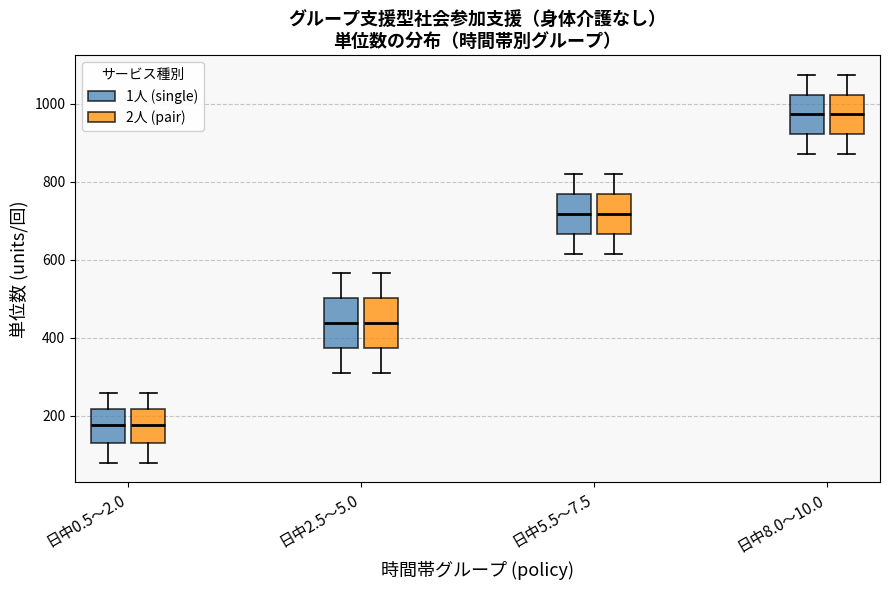

Reading left to right, read every box against the y-axis: the position of its median line, the range the box covers, and the ends of its whiskers. The values are not printed on the chart, so give them approximately, as read against the axis.

日中0.5〜2.0 (1人 (single)): median 180, box 120 to 220, whiskers 80 to 260
日中0.5〜2.0 (2人 (pair)): median 180, box 120 to 220, whiskers 80 to 260
日中2.5〜5.0 (1人 (single)): median 440, box 380 to 500, whiskers 300 to 560
日中2.5〜5.0 (2人 (pair)): median 440, box 380 to 500, whiskers 300 to 560
日中5.5〜7.5 (1人 (single)): median 720, box 660 to 760, whiskers 620 to 820
日中5.5〜7.5 (2人 (pair)): median 720, box 660 to 760, whiskers 620 to 820
日中8.0〜10.0 (1人 (single)): median 980, box 920 to 1020, whiskers 880 to 1080
日中8.0〜10.0 (2人 (pair)): median 980, box 920 to 1020, whiskers 880 to 1080